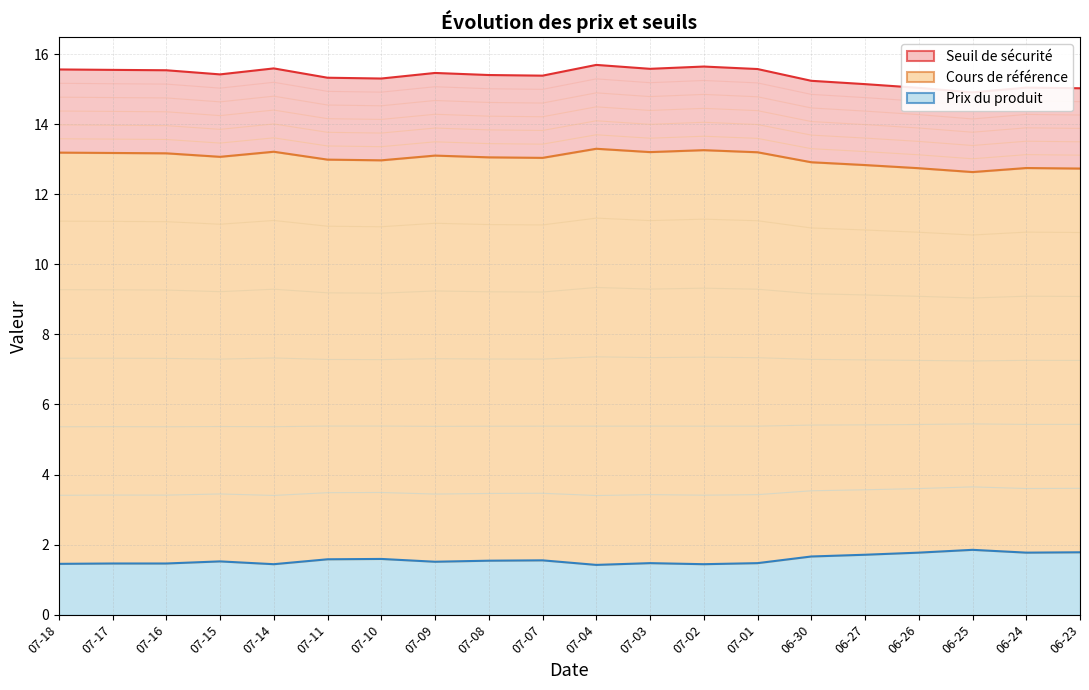

True or false: Seuil de sécurité has more than 2 points higher than both neighbors.

True